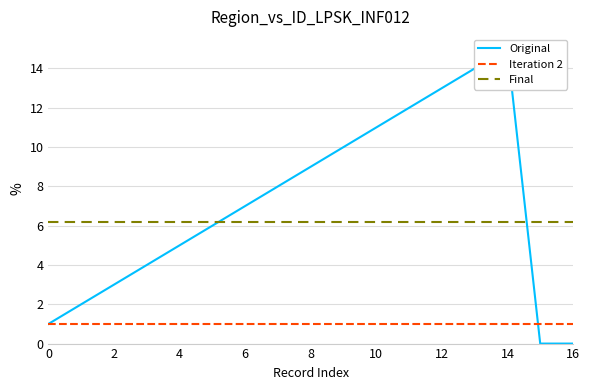

What is the sum of all Final values?

105.4